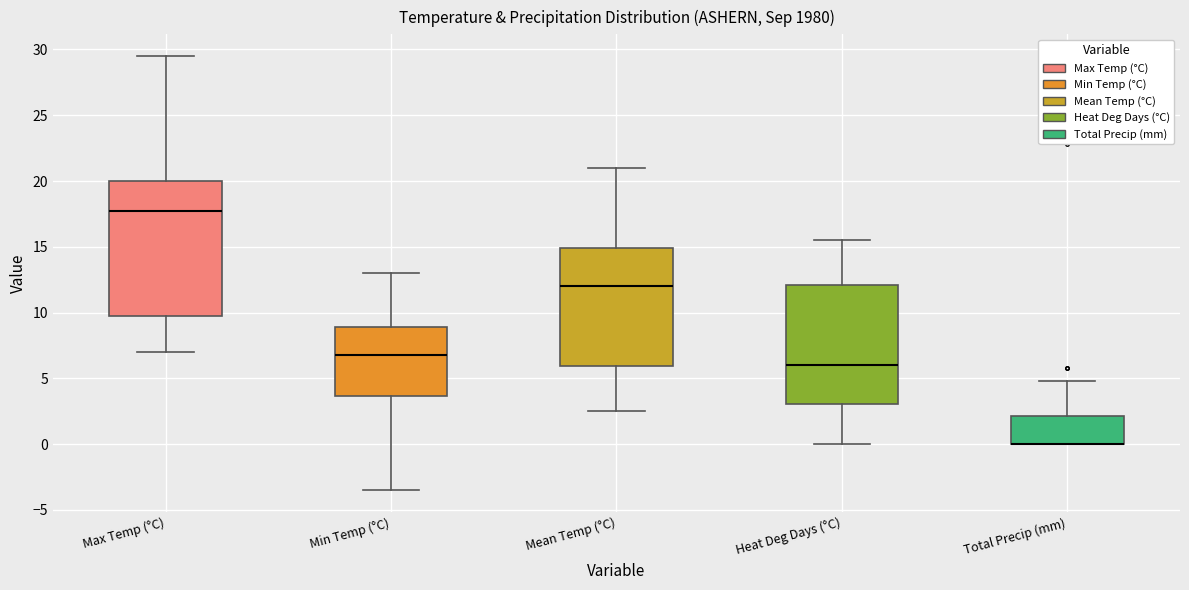

Reading left to right, read every box against the y-axis: the position of its median line, the range the box covers, and the ends of its whiskers. The values are not printed on the chart, so give them approximately, as read against the axis.

Max Temp (°C): median 18.0, box 10.0 to 20.0, whiskers 7.0 to 29.5
Min Temp (°C): median 7.0, box 3.5 to 9.0, whiskers -3.5 to 13.0
Mean Temp (°C): median 12.0, box 6.0 to 15.0, whiskers 2.5 to 21.0
Heat Deg Days (°C): median 6.0, box 3.0 to 12.0, whiskers 0.0 to 15.5
Total Precip (mm): median 0.0 (drawn on the box's lower edge), box 0.0 to 2.0, whiskers 0.0 to 5.0